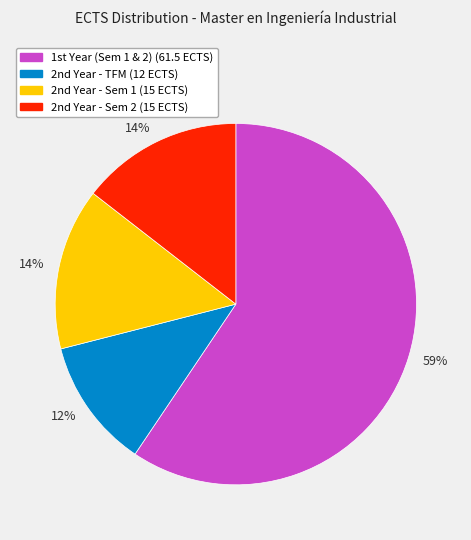

To the nearest percent, what is the average slice percentage?

25%